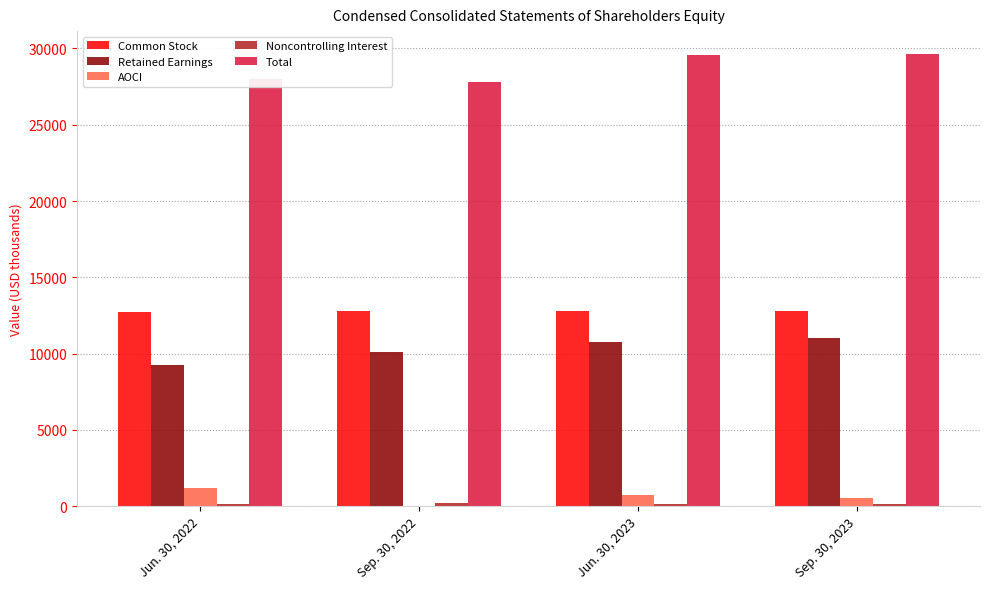

What is the sum of all Retained Earnings values?

41076